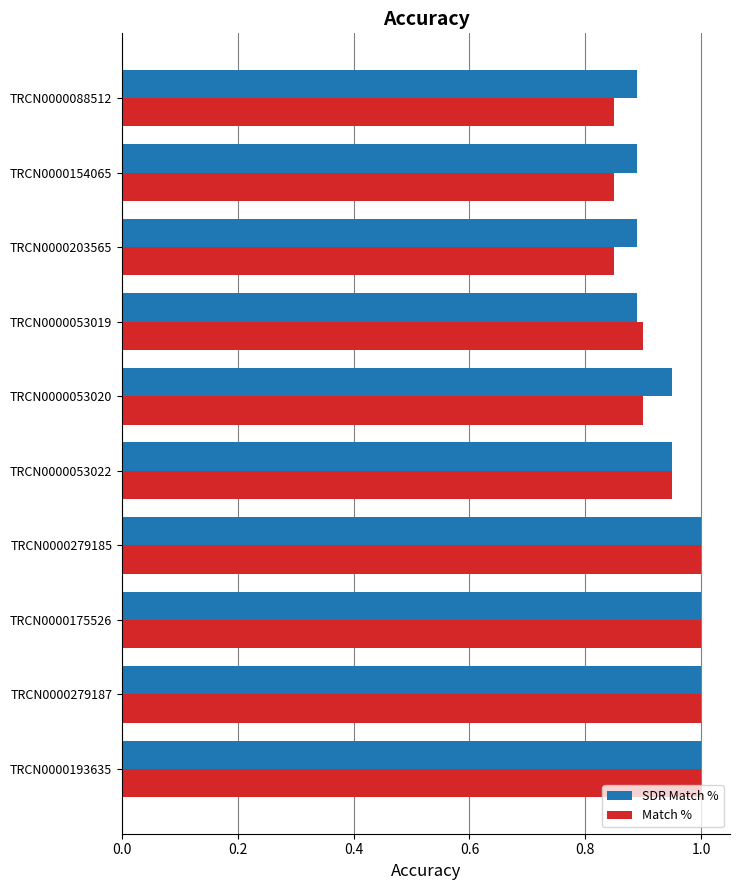

What is the sum of all SDR Match % values?

9.5